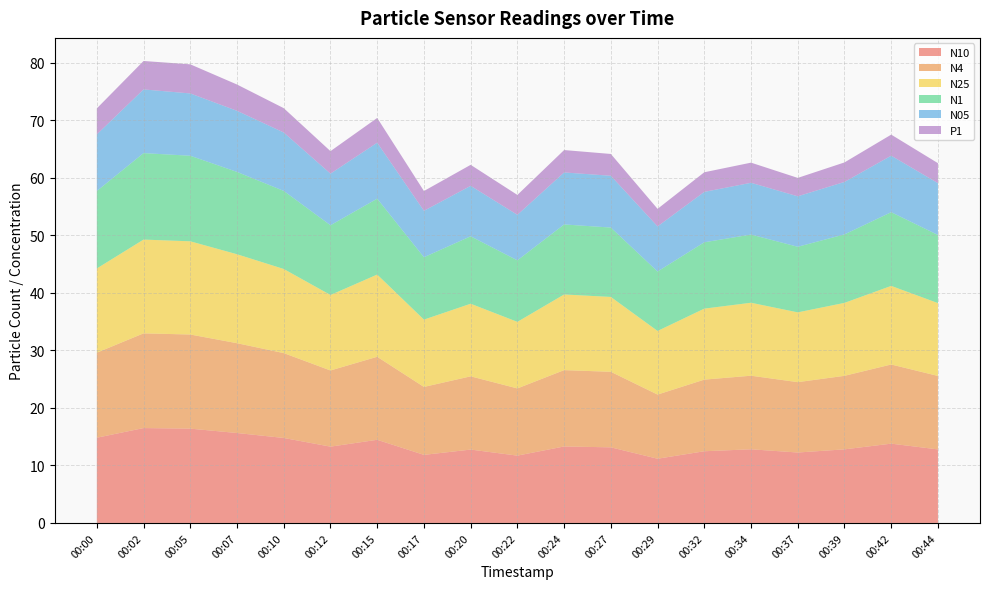

Reading left to right, extract all data points from this chart.

N10: 14.8	16.5	16.4	15.6	14.8	13.3	14.4	11.8	12.8	11.7	13.3	13.1	11.2	12.5	12.8	12.2	12.8	13.8	12.8
N4: 14.8	16.5	16.4	15.6	14.8	13.2	14.4	11.8	12.7	11.7	13.3	13.1	11.2	12.4	12.8	12.2	12.8	13.8	12.8
N25: 14.6	16.3	16.2	15.5	14.6	13.1	14.3	11.7	12.6	11.6	13.2	13.0	11.1	12.3	12.7	12.1	12.7	13.7	12.7
N1: 13.5	15.0	14.9	14.3	13.6	12.1	13.2	10.8	11.7	10.7	12.2	12.1	10.3	11.5	11.8	11.4	11.9	12.8	11.8
N05: 9.8	11.1	10.8	10.6	10.2	9.0	9.7	8.1	8.8	7.9	9.0	9.0	7.8	8.8	9.0	8.8	9.1	9.8	9.0
P1: 4.5	4.9	5.1	4.6	4.2	3.9	4.3	3.4	3.6	3.5	3.9	3.8	3.0	3.4	3.5	3.2	3.4	3.7	3.5